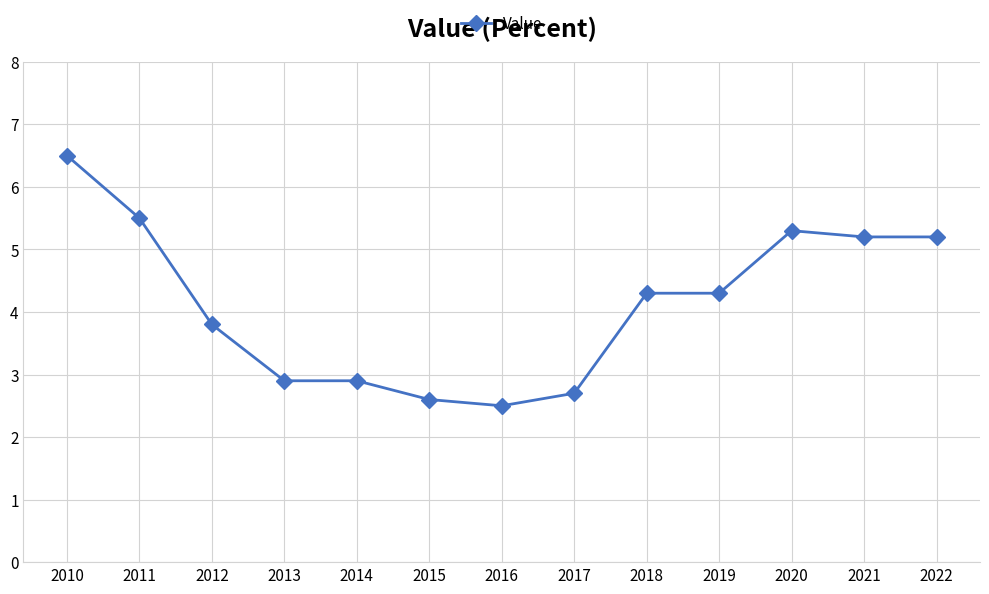

Read the value at 2015.

2.6